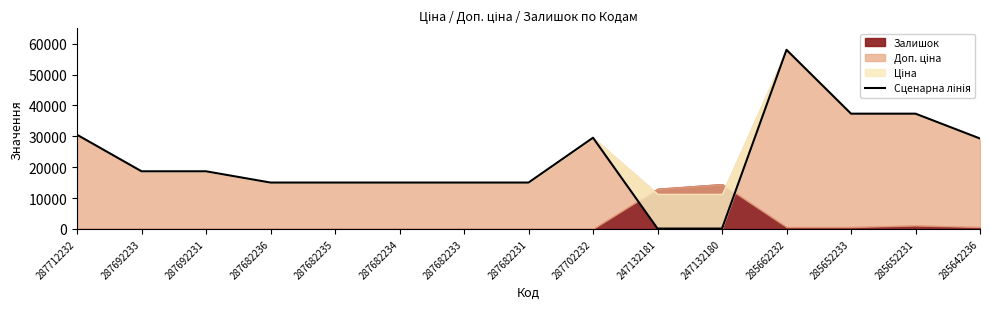

What is the value of the 11th point from the left?

113.3